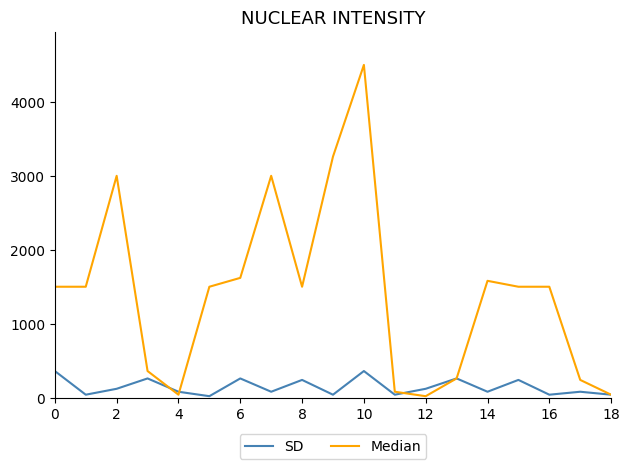

Which series has the largest total across all categories?

Median